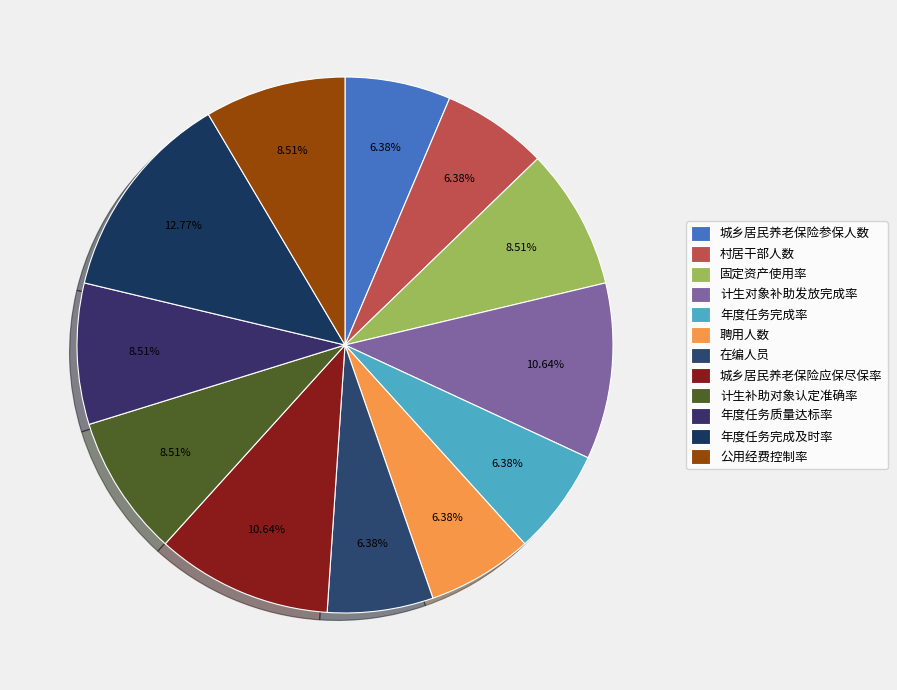

Does 城乡居民养老保险参保人数 represent more than half of the total?

No